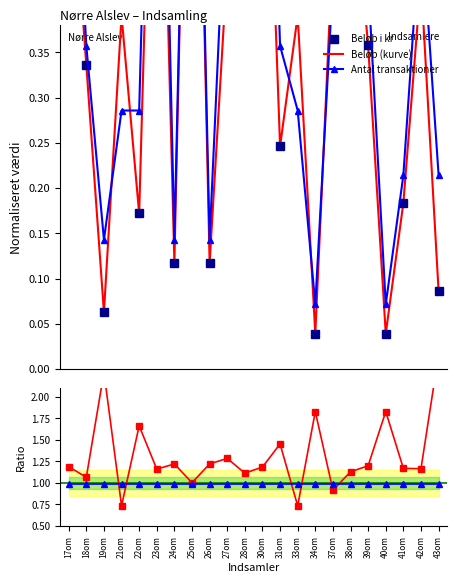

At which label does Beløb (kurve) reach its peak?

25om